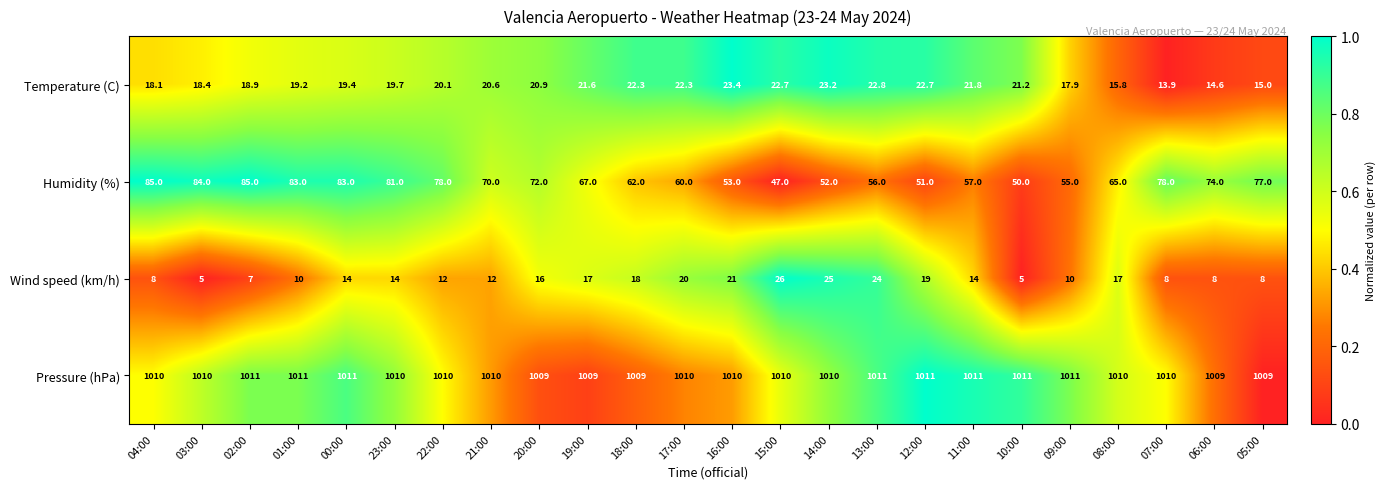

At which category is the sum across all series the highest?

00:00